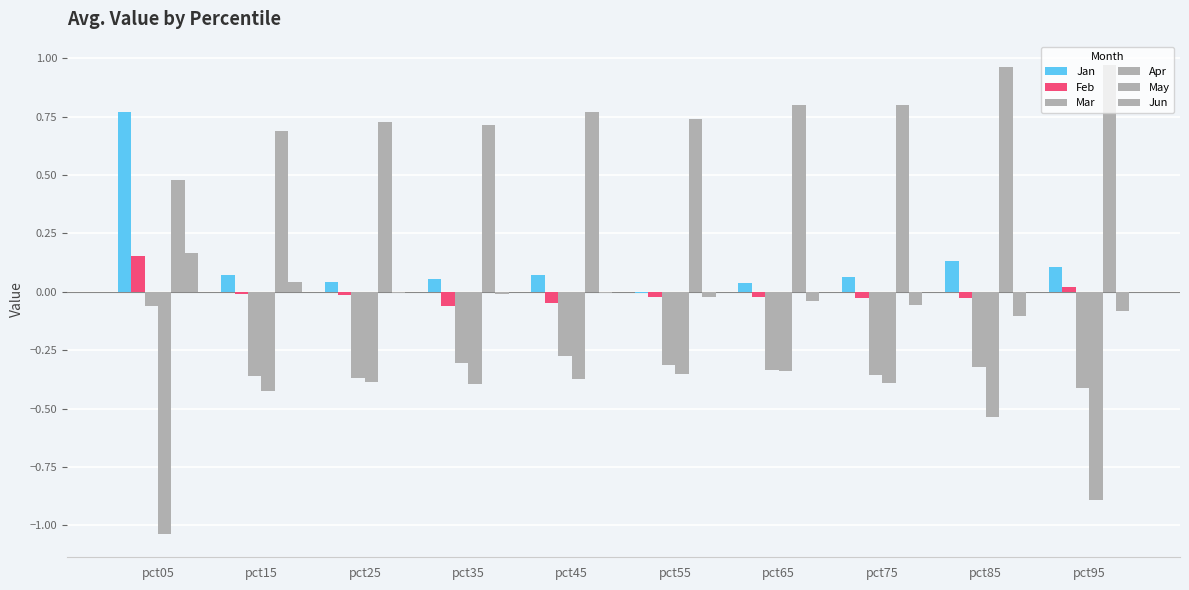

Is it true that Mar equals -0.4 at pct25?

True